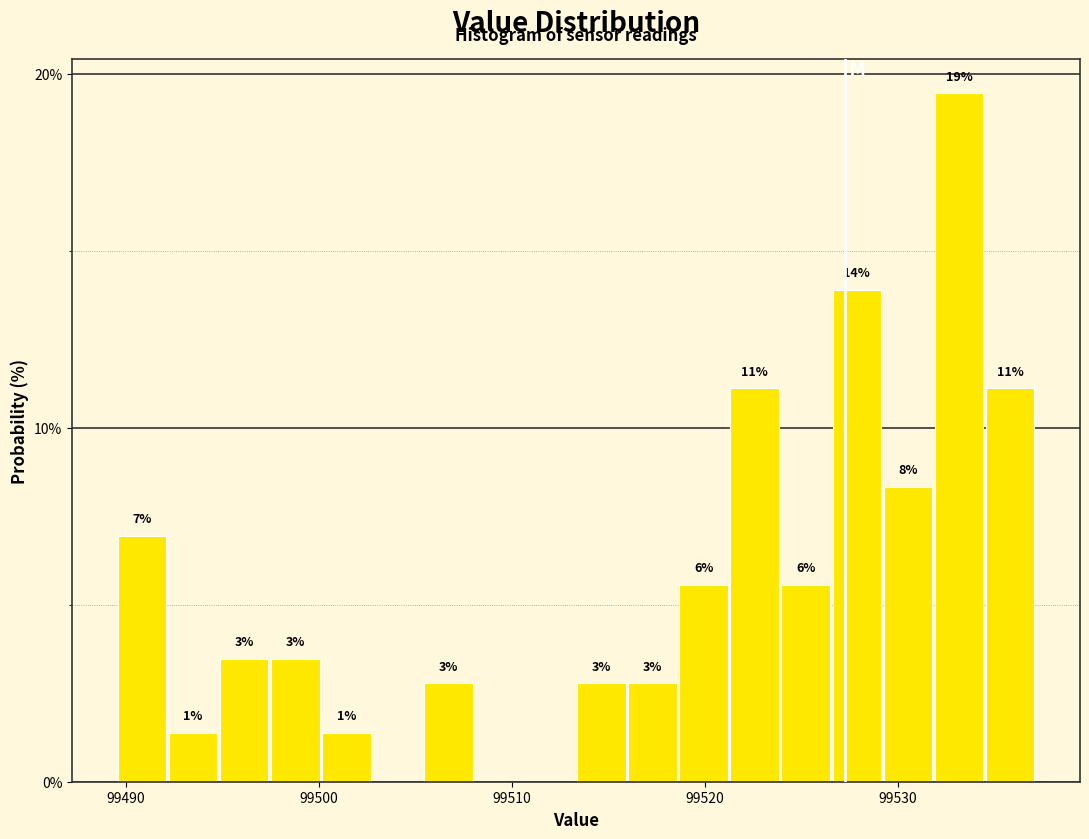

Read against the x-axis, roughly where is the centre of the tallest bar?

99533